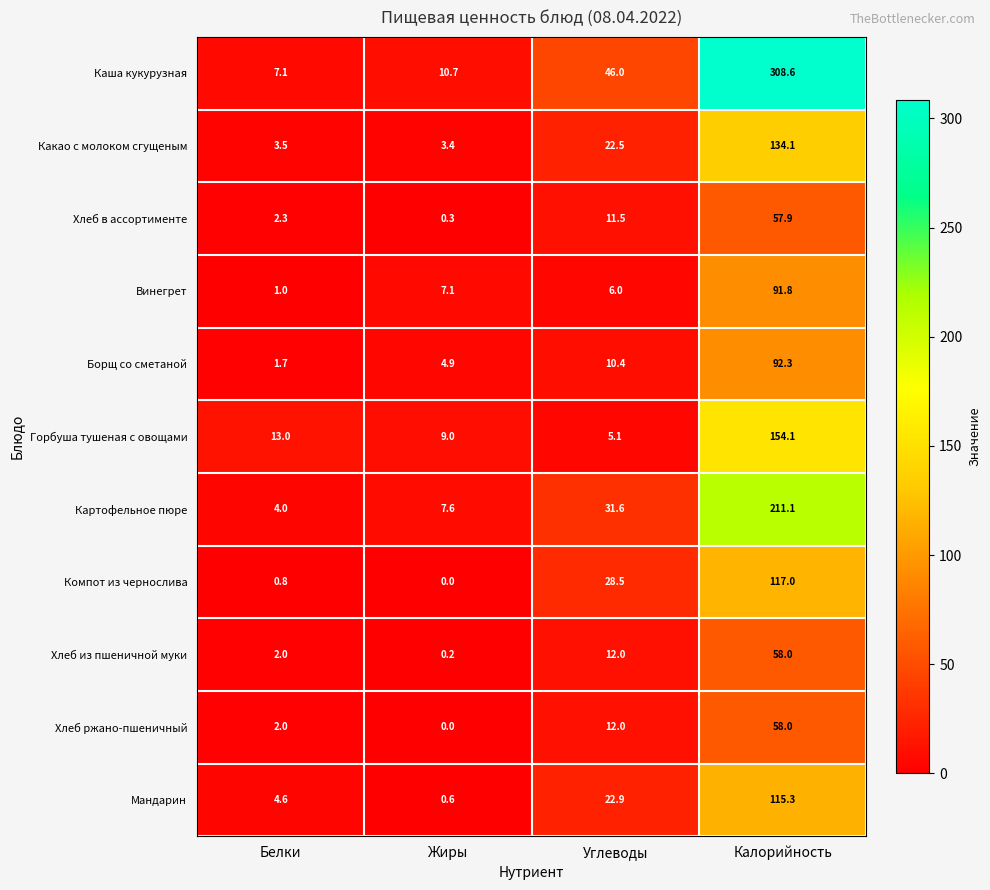

What is the difference between the maximum and minimum values in the Хлеб в ассортименте series?

57.6